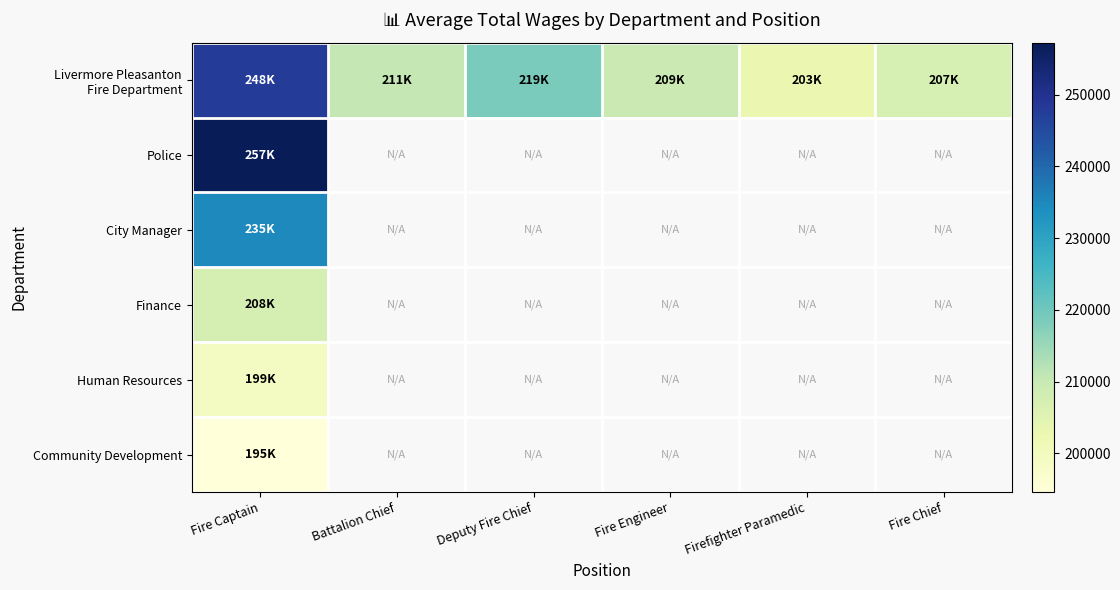

At which category is the sum across all series the highest?

Fire Captain